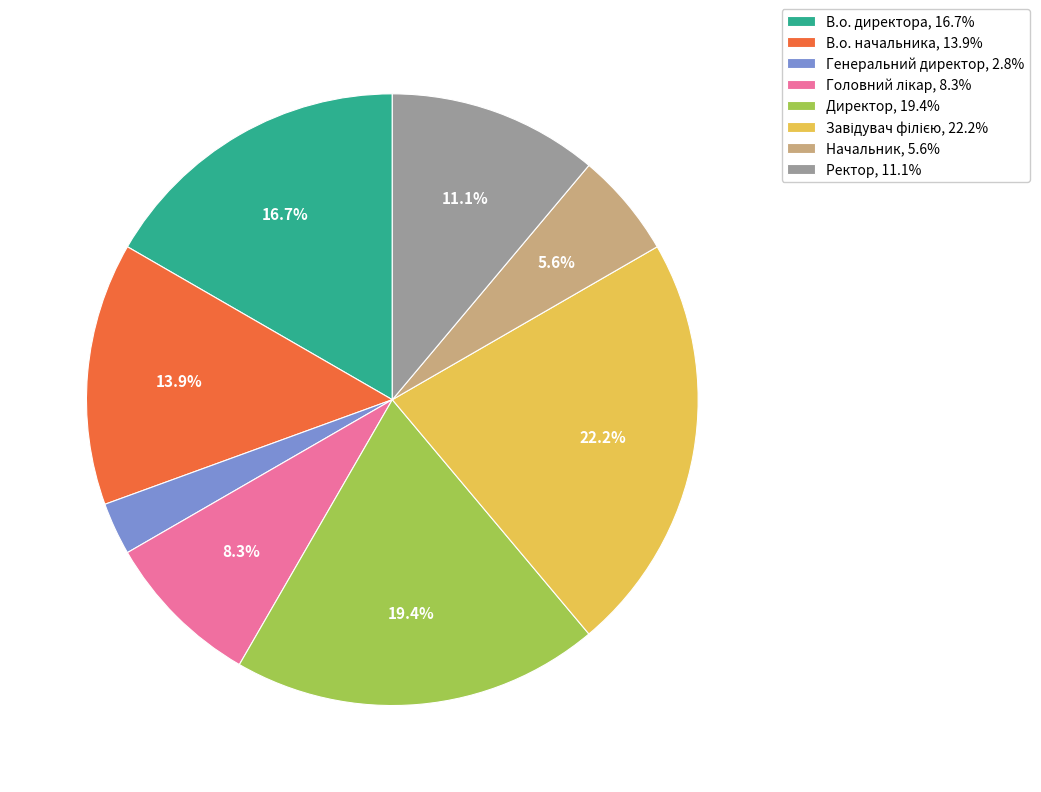

Is there a majority slice in this chart?

No